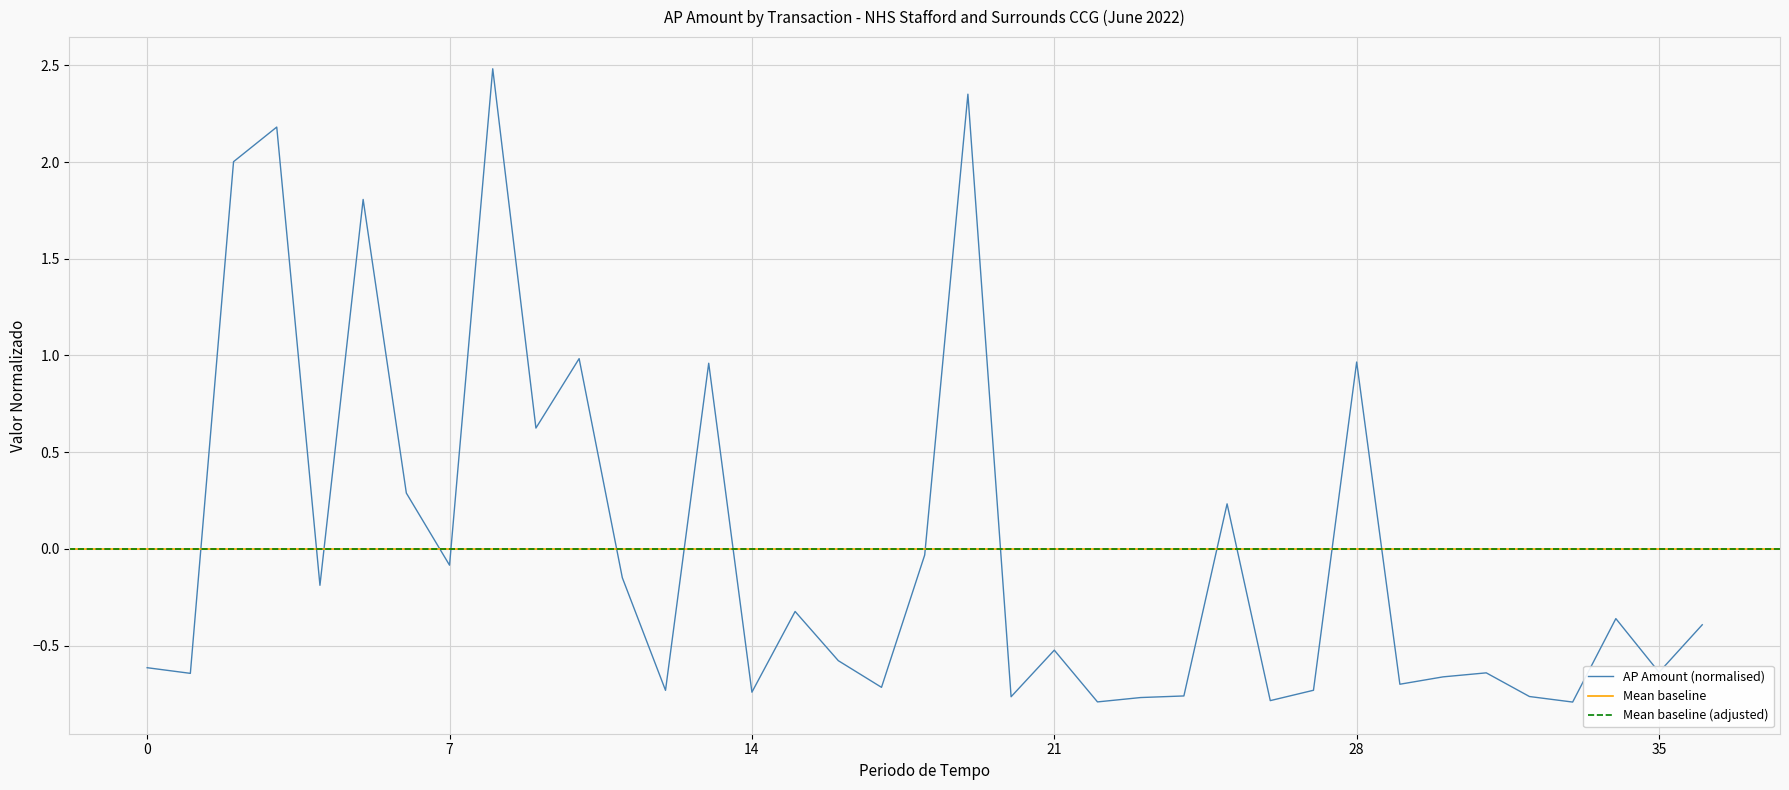

What is the difference between the second highest and minimum values?

3.1